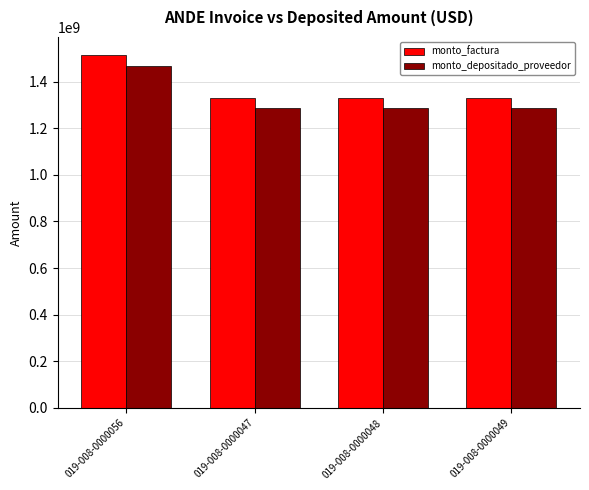

What is the label of the 1st bar from the right?

019-008-0000049